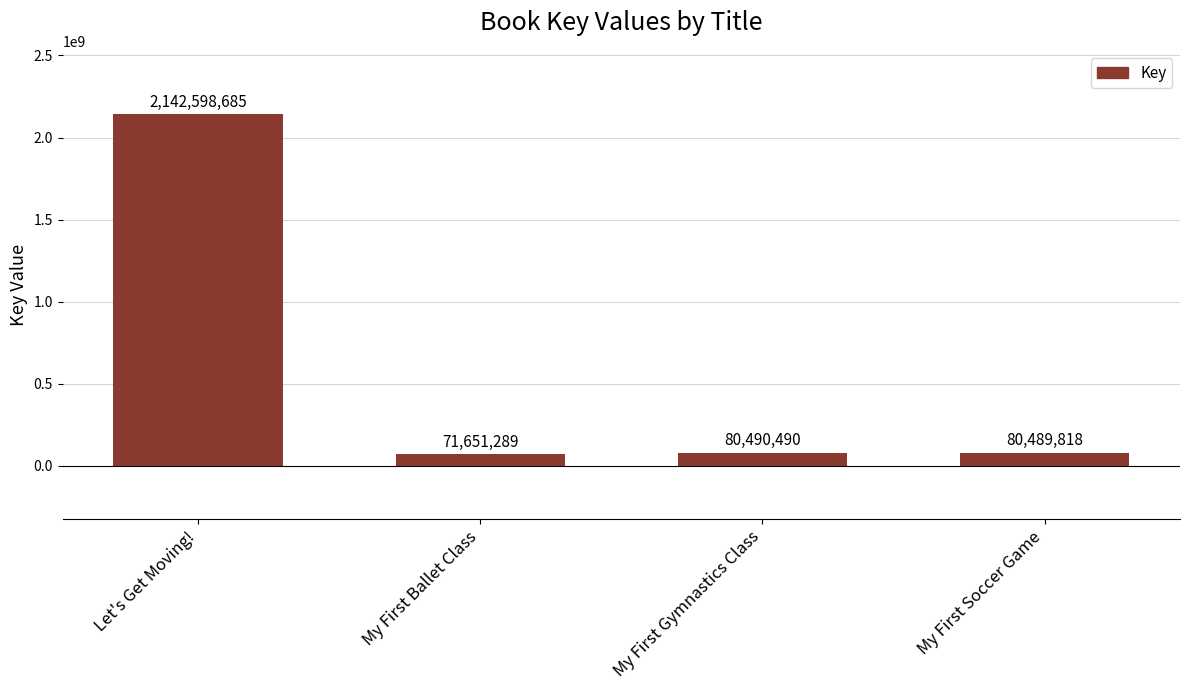

Are the bars horizontal?

No